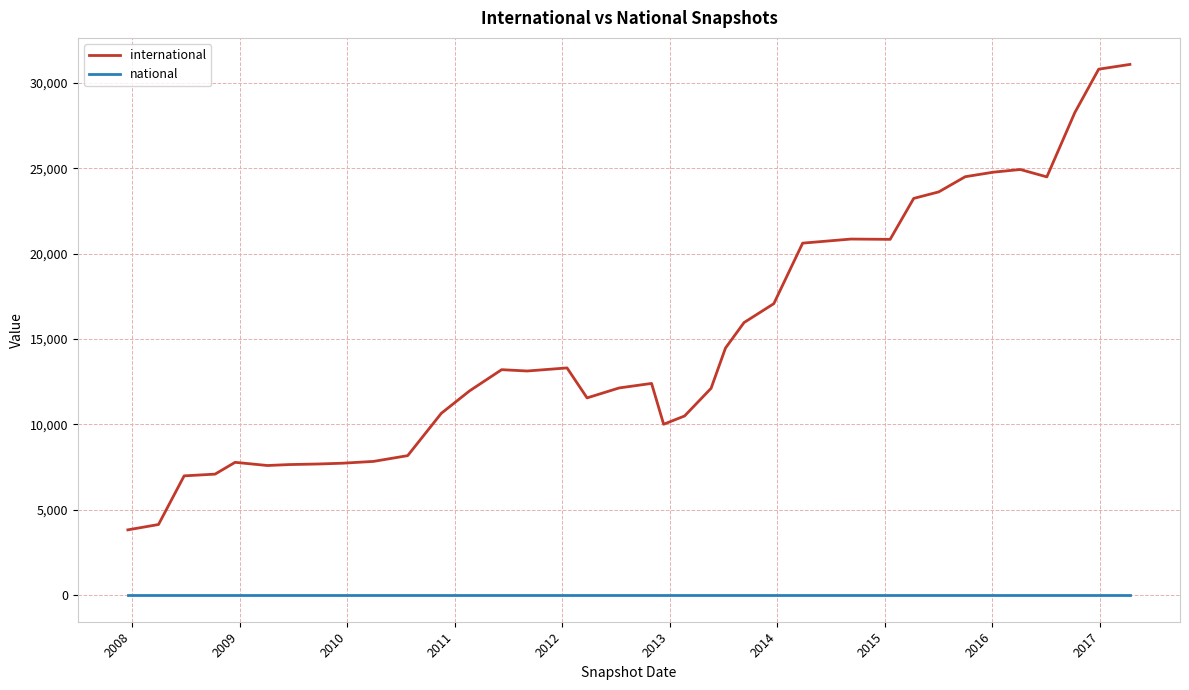

List the series in order of their peak value, highest first.

international, national